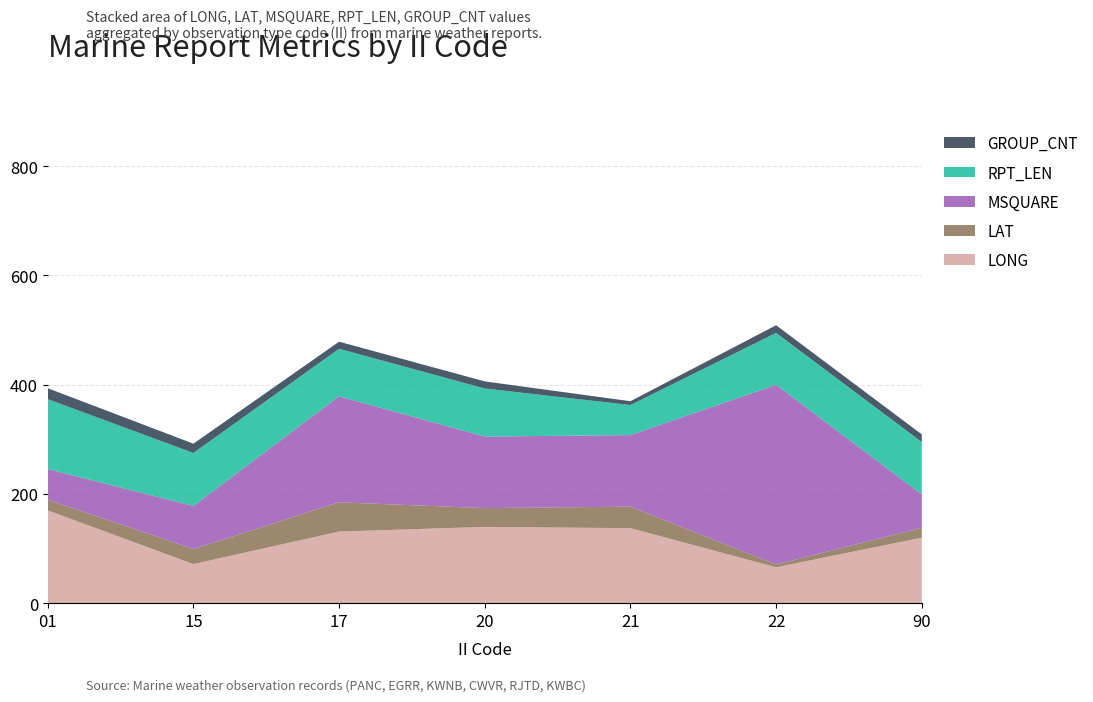

Reading left to right, extract all data points from this chart.

LONG: 01=169.9	15=71.5	17=131.1	20=139.6	21=137.3	22=65.7	90=119.9
LAT: 01=19.6	15=27.5	17=53.6	20=34.4	21=39.4	22=5.1	90=18.1
MSQUARE: 01=56.0	15=79.0	17=194.0	20=131.0	21=131.0	22=329.0	90=61.0
RPT_LEN: 01=128.0	15=97.0	17=87.0	20=88.0	21=55.0	22=95.0	90=96.0
GROUP_CNT: 01=20.0	15=17.0	17=13.0	20=13.0	21=7.0	22=14.0	90=14.0